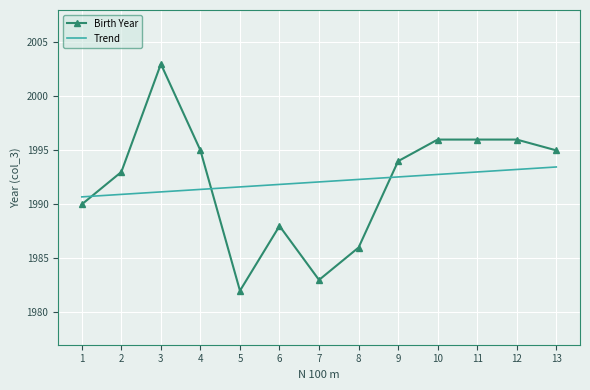

How many intersections are there between Birth Year and Trend?

3